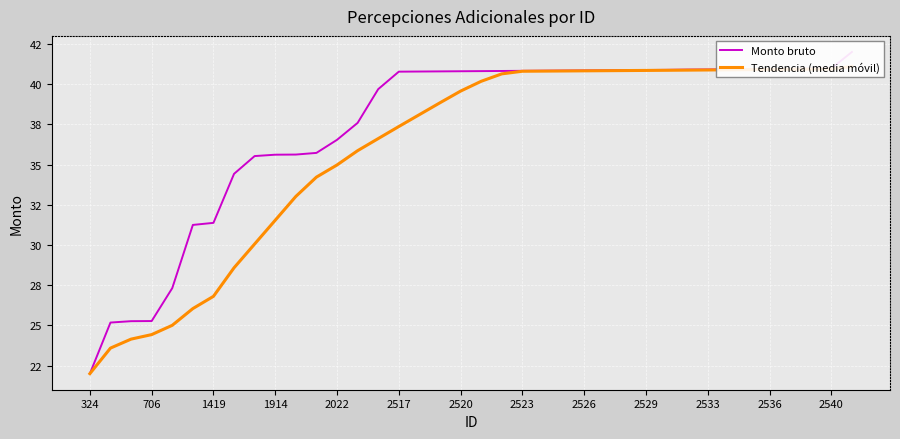

What are all the series names shown in the legend?

Monto bruto, Tendencia (media móvil)